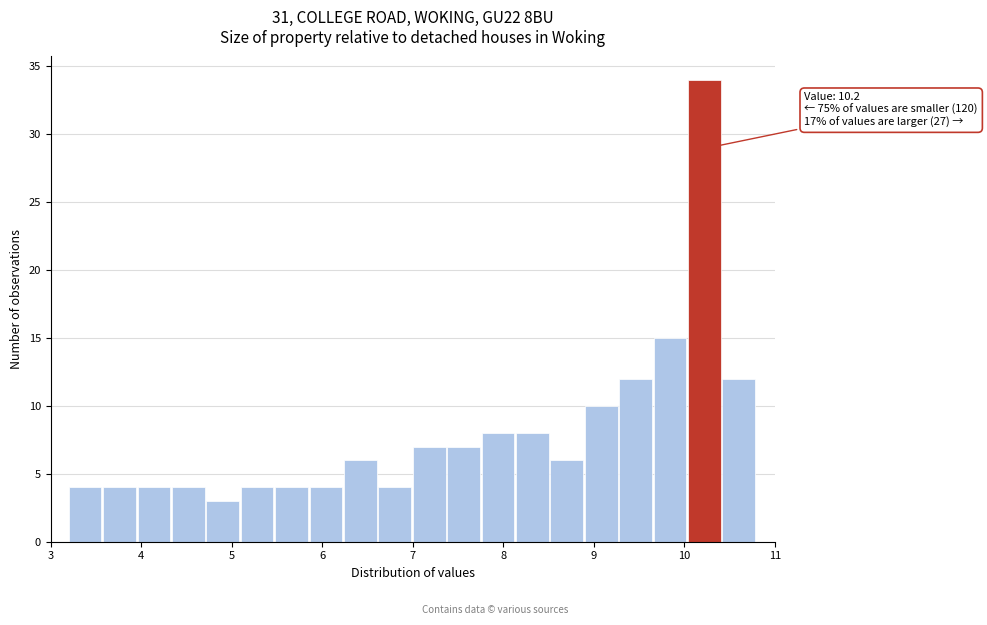

Around what value on the x-axis is the tallest bar? Give the approximate position of its centre, as read against the axis.

10.2